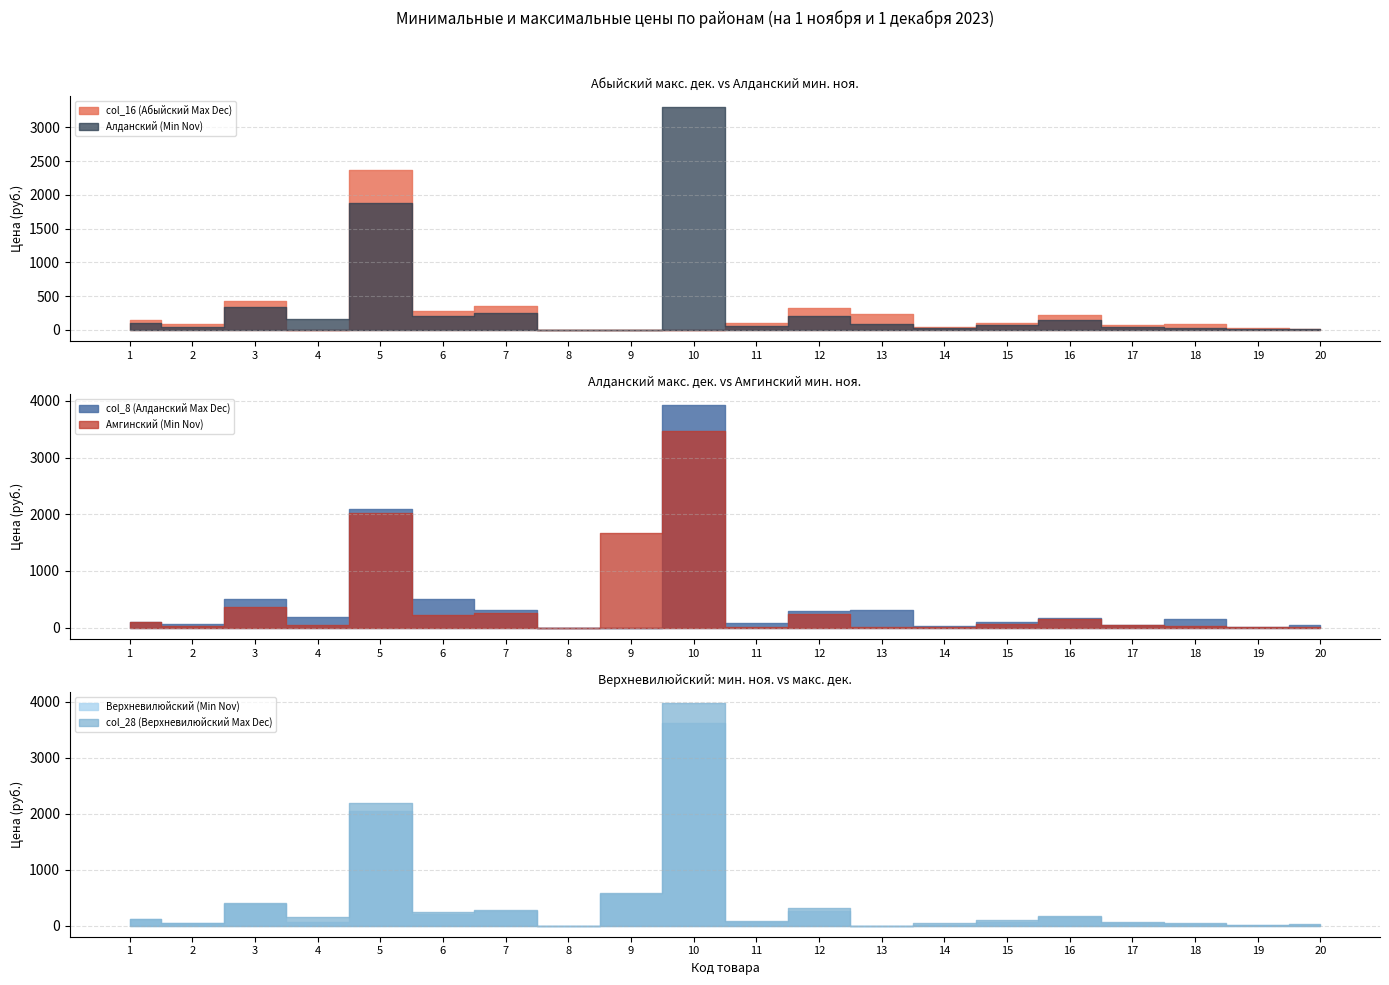

How many data points in Амгинский (Min Nov) are less than 58?

10